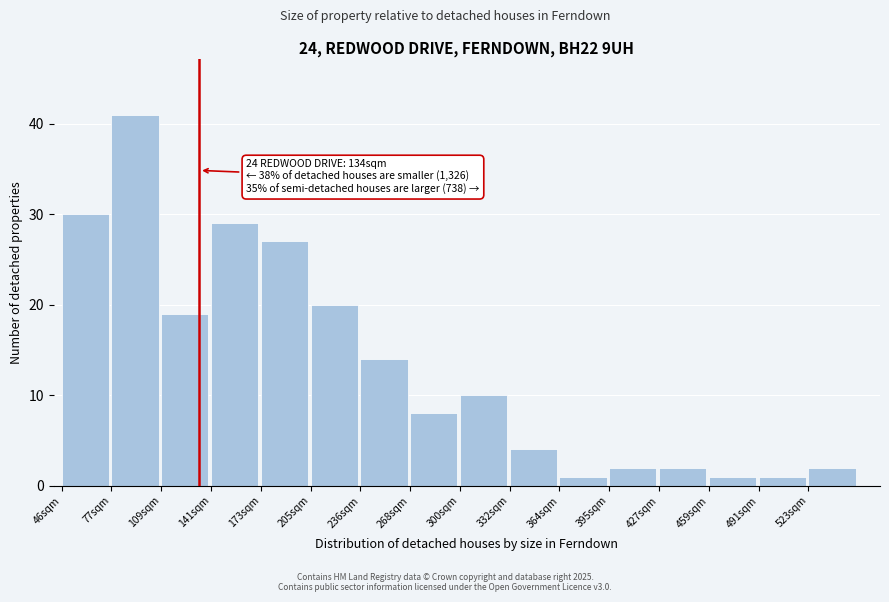

Over which range of the x-axis is the bar tallest?

80 to 110